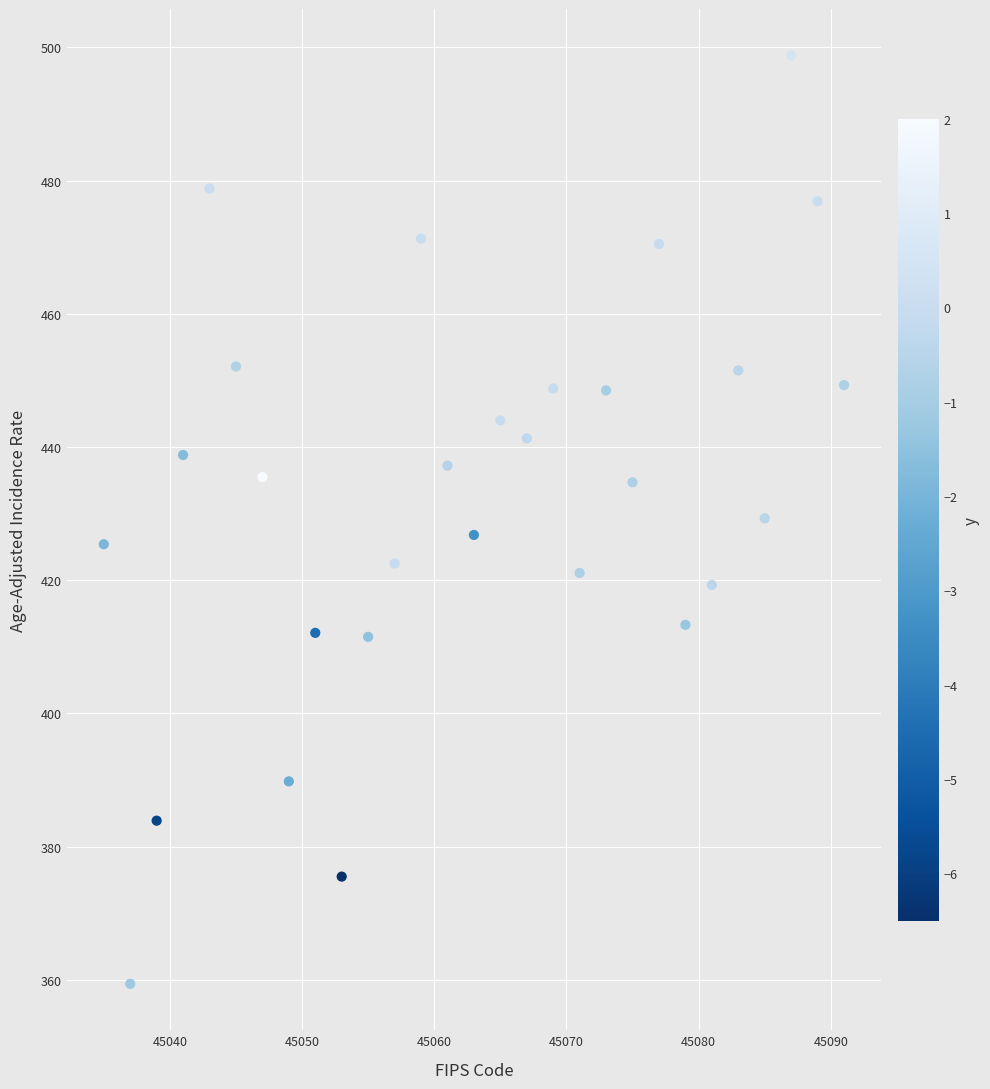

What is the range of Y values (max minus min)?

139.4